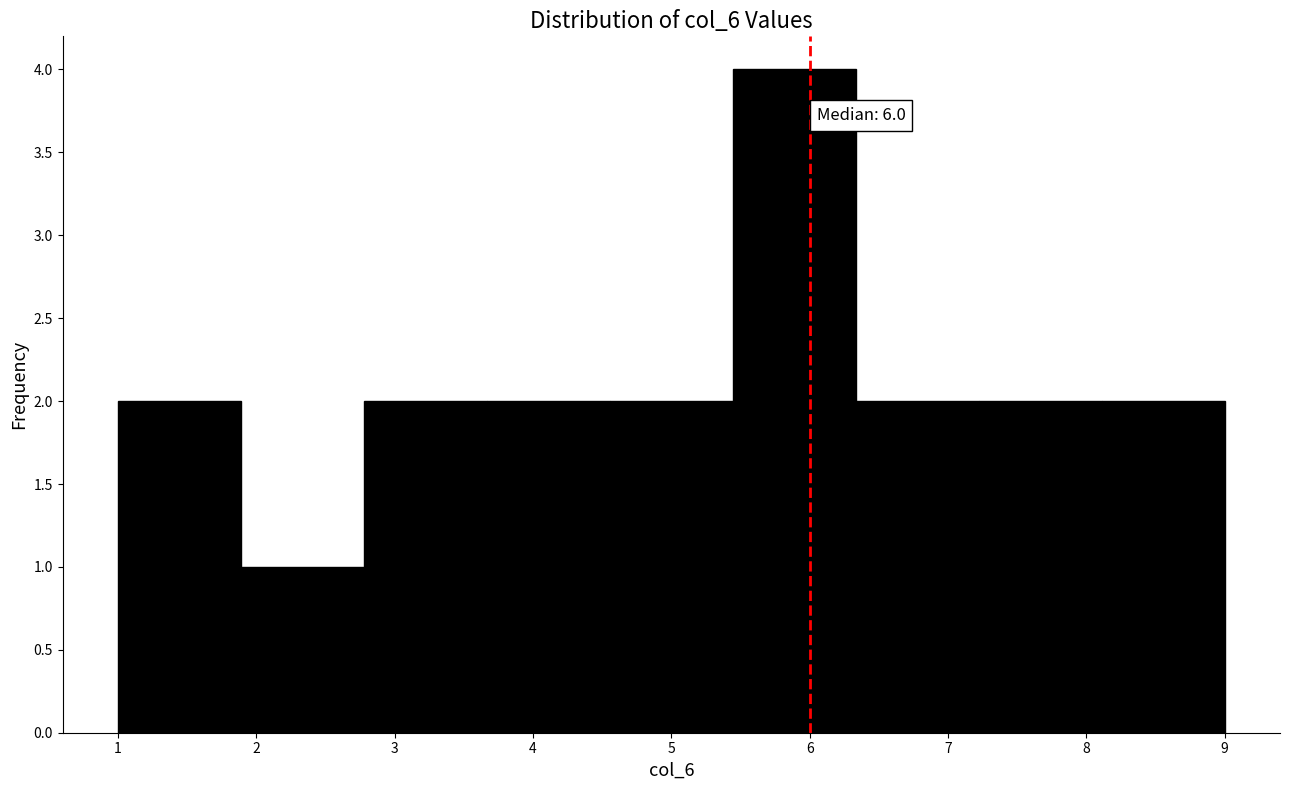

Which range on the x-axis has the tallest bar?

5.4 to 6.3